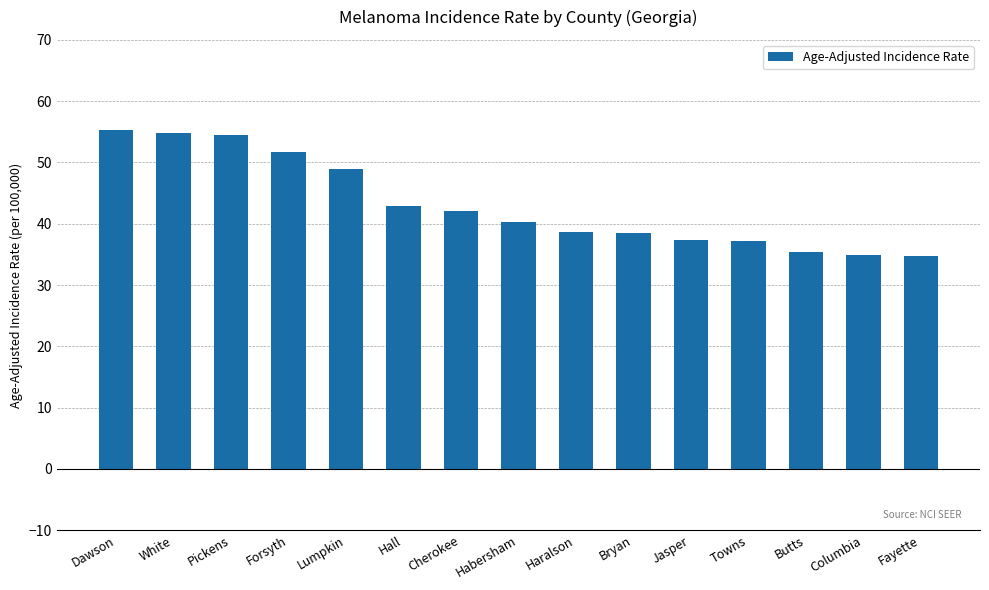

What is the average value?

43.1